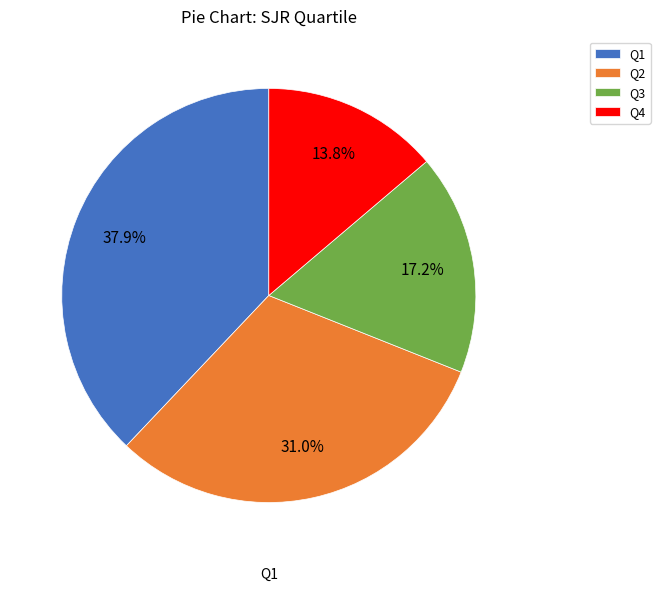

Between Q3 and Q1, which is larger?

Q1